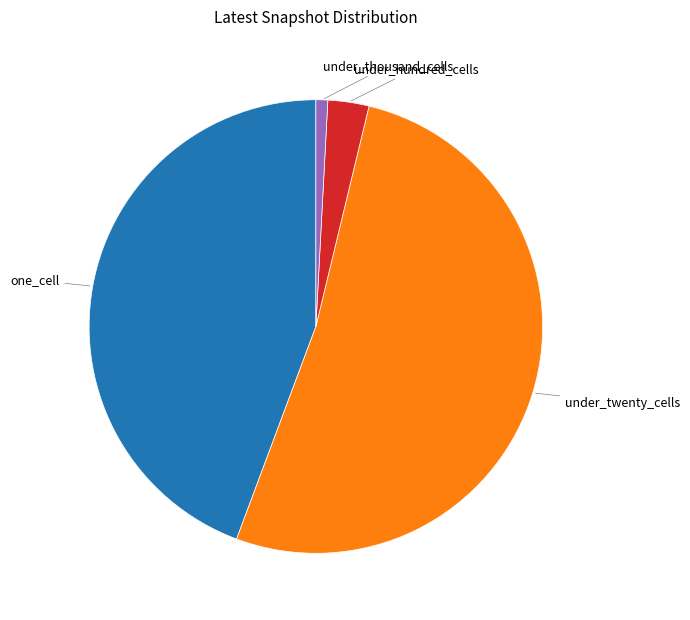

Is there a majority slice in this chart?

Yes